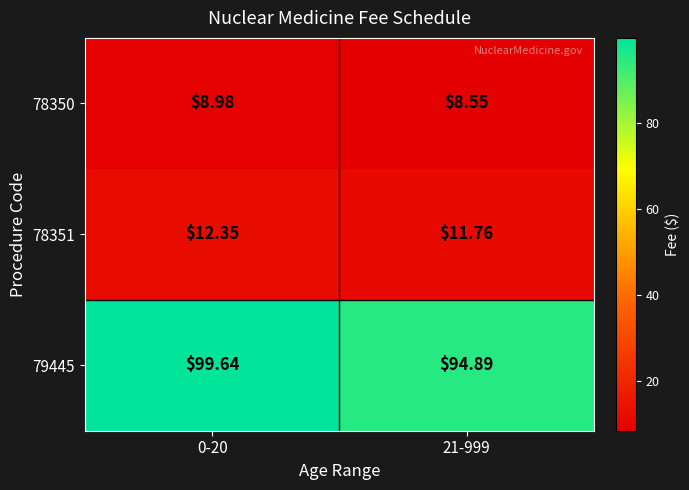

Is the value of 78350 at 0-20 greater than the value of 78351 at 0-20?

No